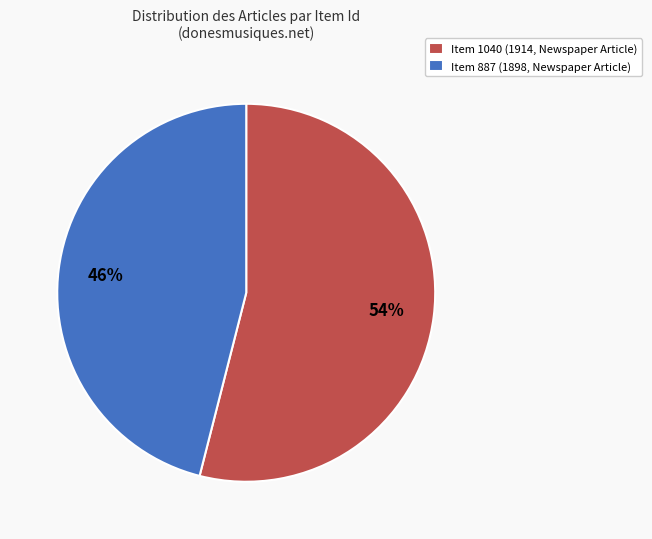

Which category has the smallest portion of the pie?

Item 887